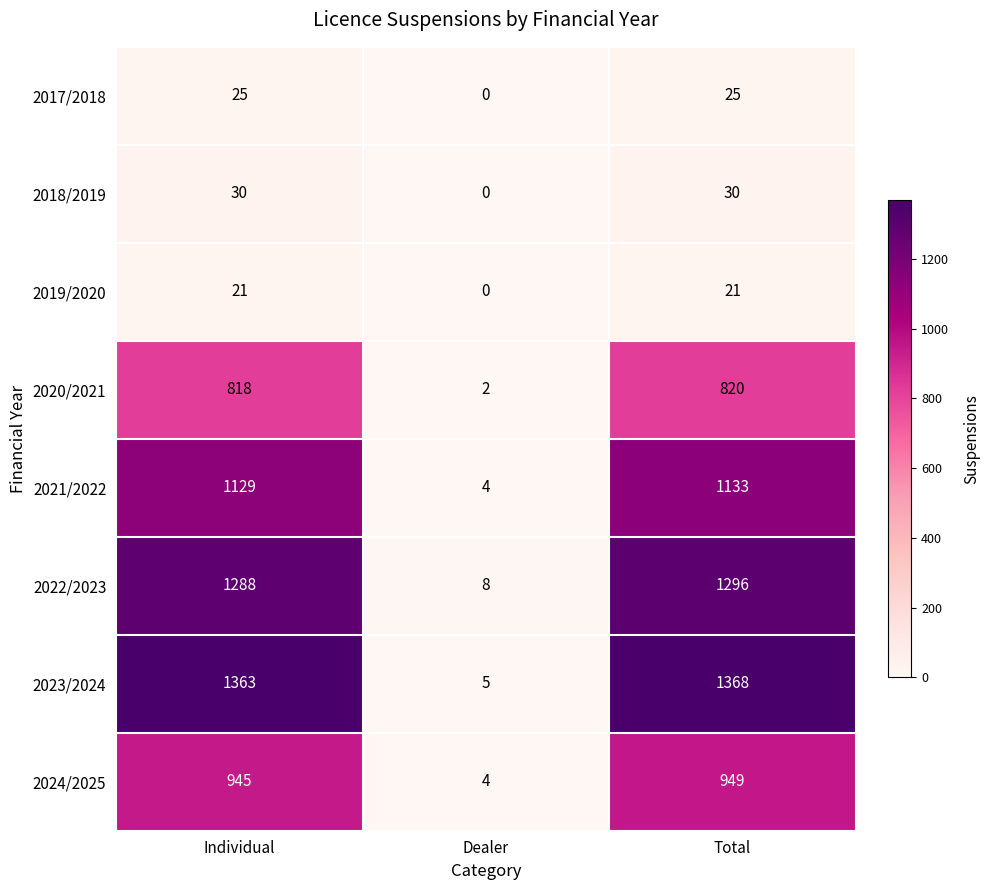

Reading left to right, transcribe all the data shown in this chart.

2017/2018: Individual=25	Dealer=0	Total=25
2018/2019: Individual=30	Dealer=0	Total=30
2019/2020: Individual=21	Dealer=0	Total=21
2020/2021: Individual=818	Dealer=2	Total=820
2021/2022: Individual=1129	Dealer=4	Total=1133
2022/2023: Individual=1288	Dealer=8	Total=1296
2023/2024: Individual=1363	Dealer=5	Total=1368
2024/2025: Individual=945	Dealer=4	Total=949